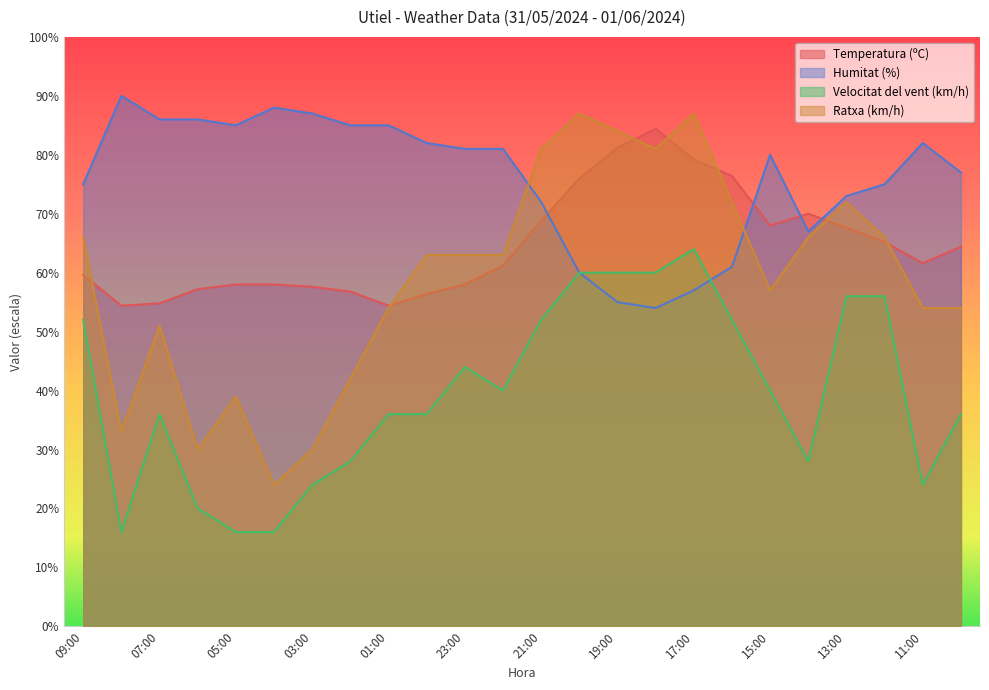

At which category does Ratxa (km/h) reach its first local valley?

08:00